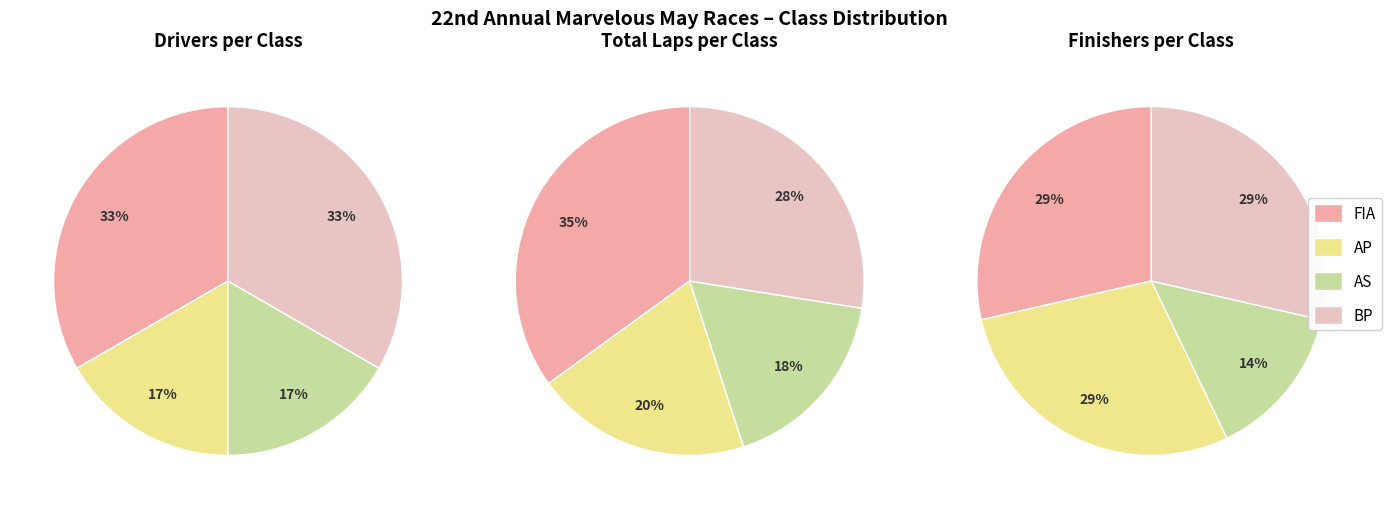

What percentage do FIA and BP together represent?

57.1%